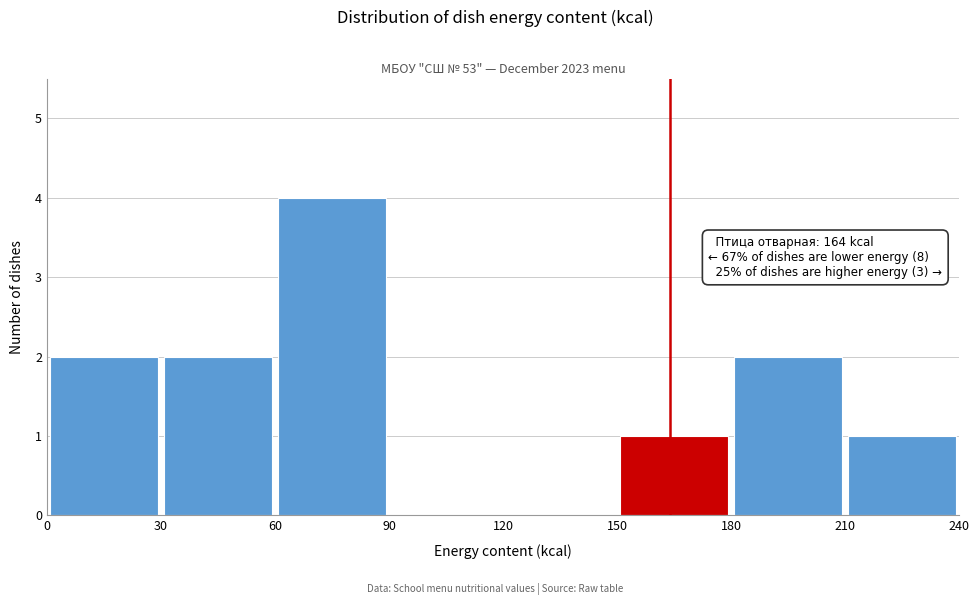

Over which range of the x-axis is the bar tallest?

60 to 90